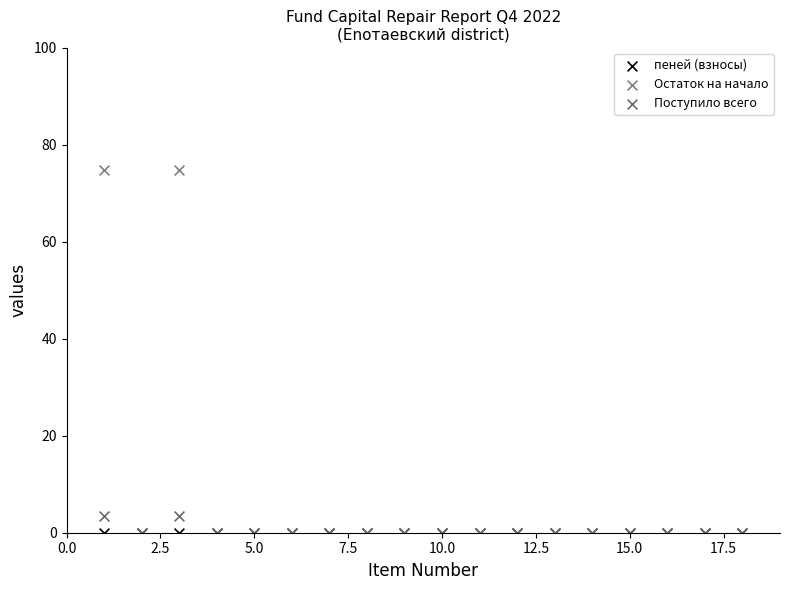

What are all the series names shown in the legend?

пеней (взносы), Остаток на начало, Поступило всего